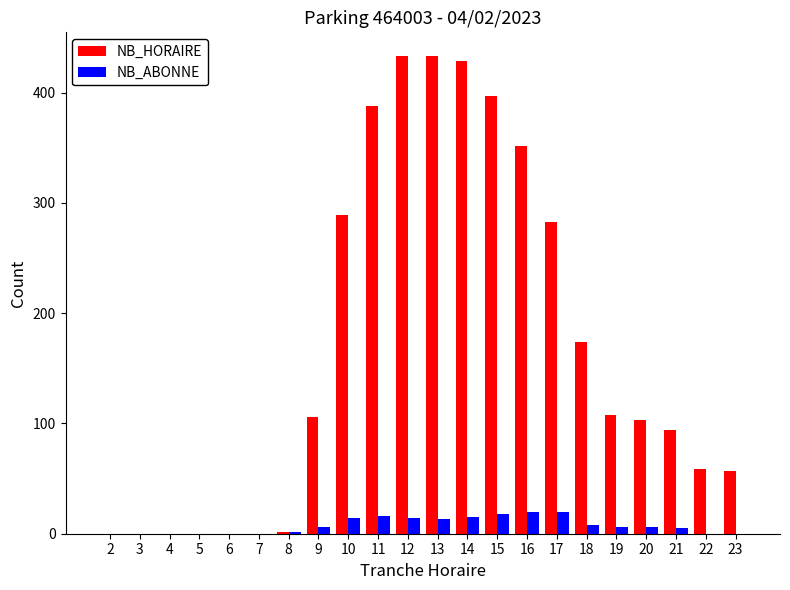

True or false: NB_HORAIRE has a value of -264 at 3.

False